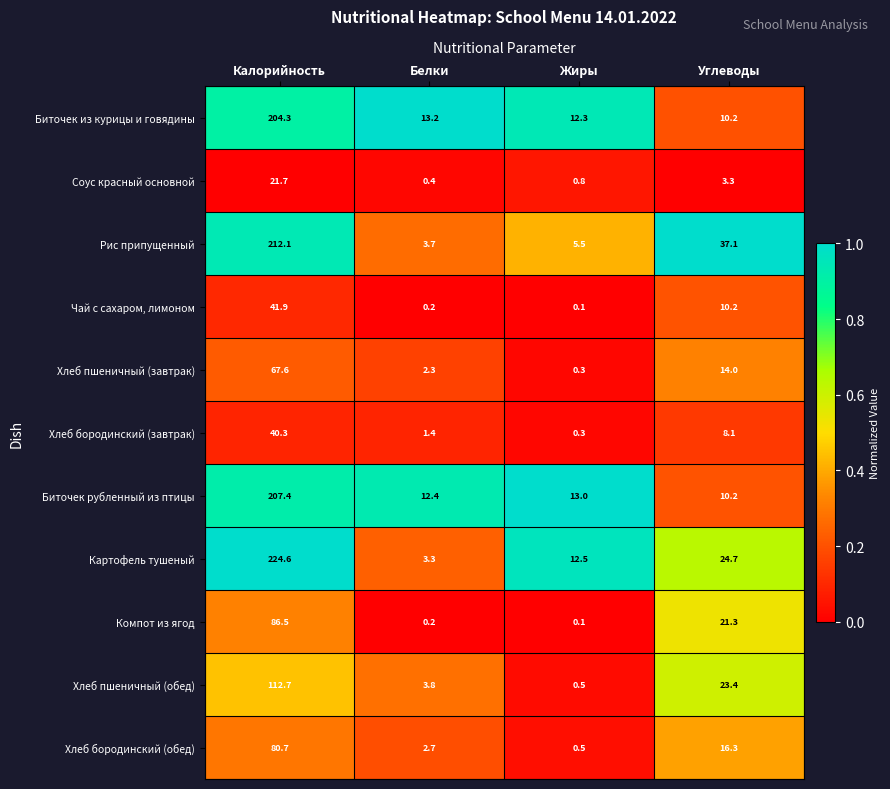

What is the spread (max minus min) of values at Жиры?

12.9